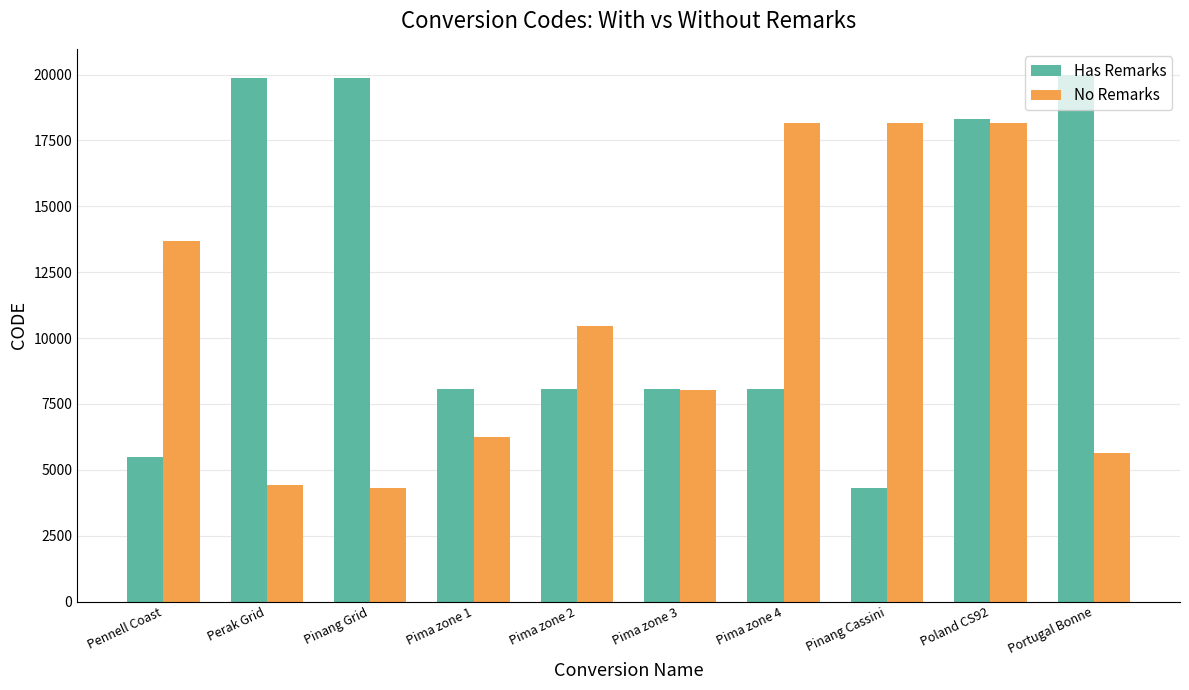

What is the total value across all series at Perak Grid?

24322